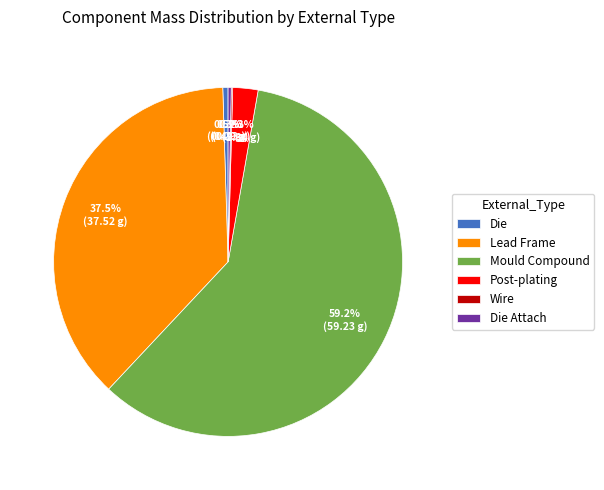

Which category accounts for the majority?

Mould Compound